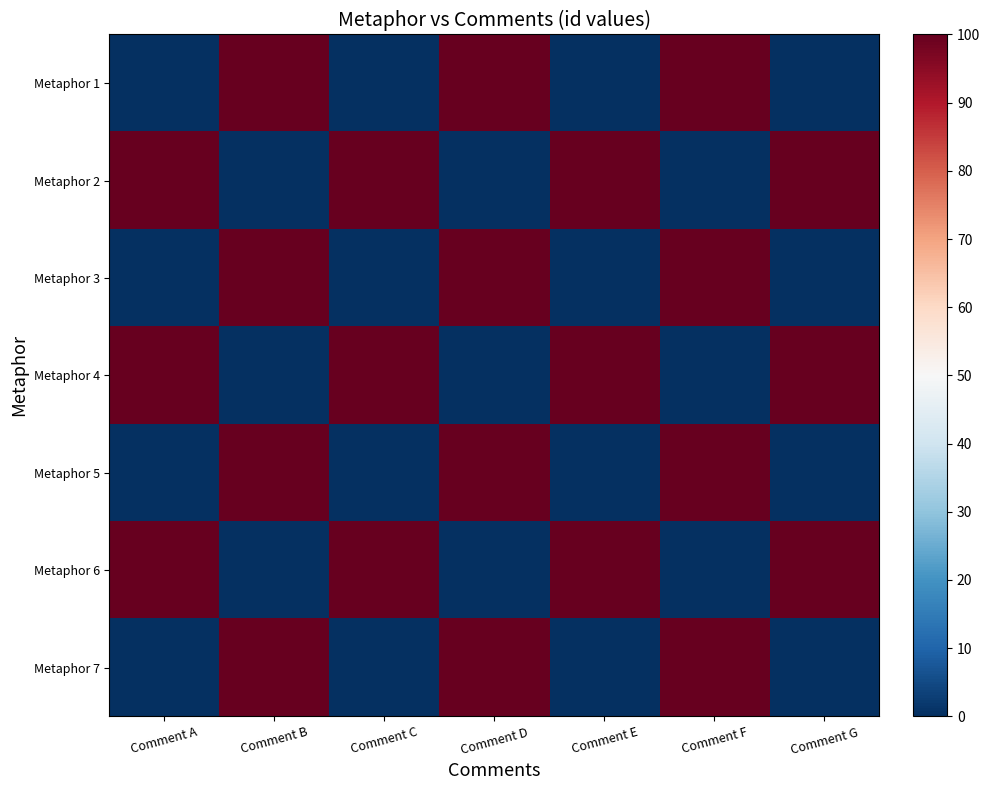

At Comment B, list the series in order from largest to smallest.

Metaphor 1, Metaphor 3, Metaphor 5, Metaphor 7, Metaphor 2, Metaphor 4, Metaphor 6